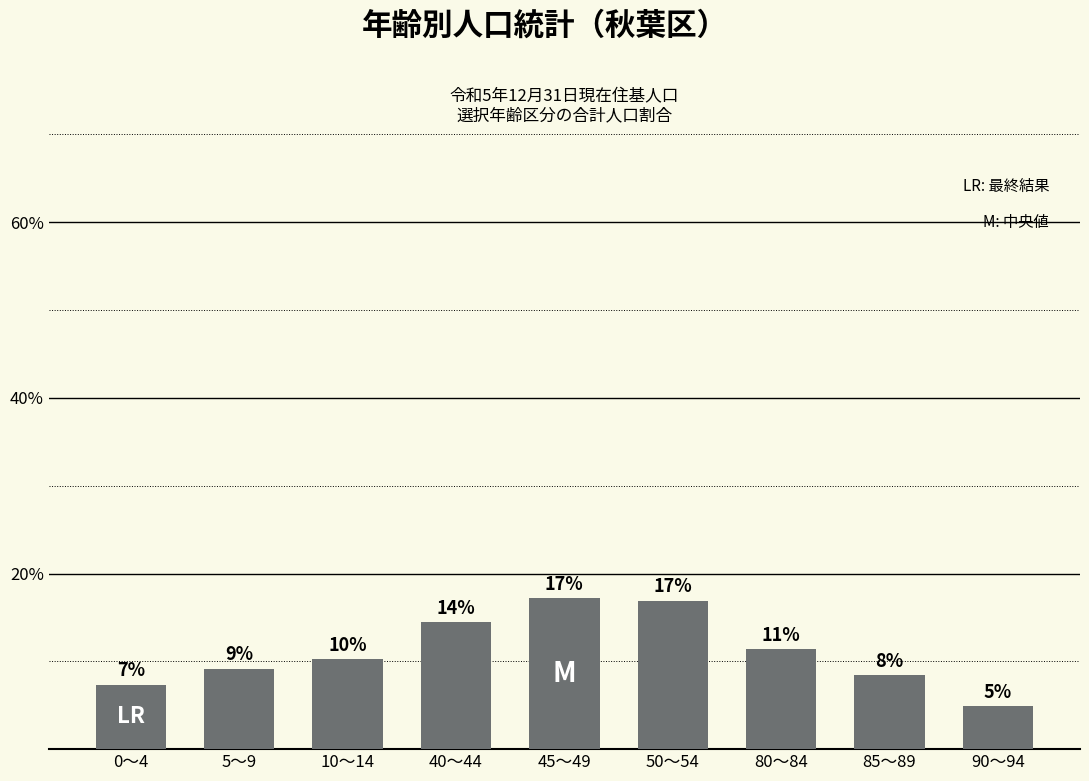

How many bars are there in total?

9